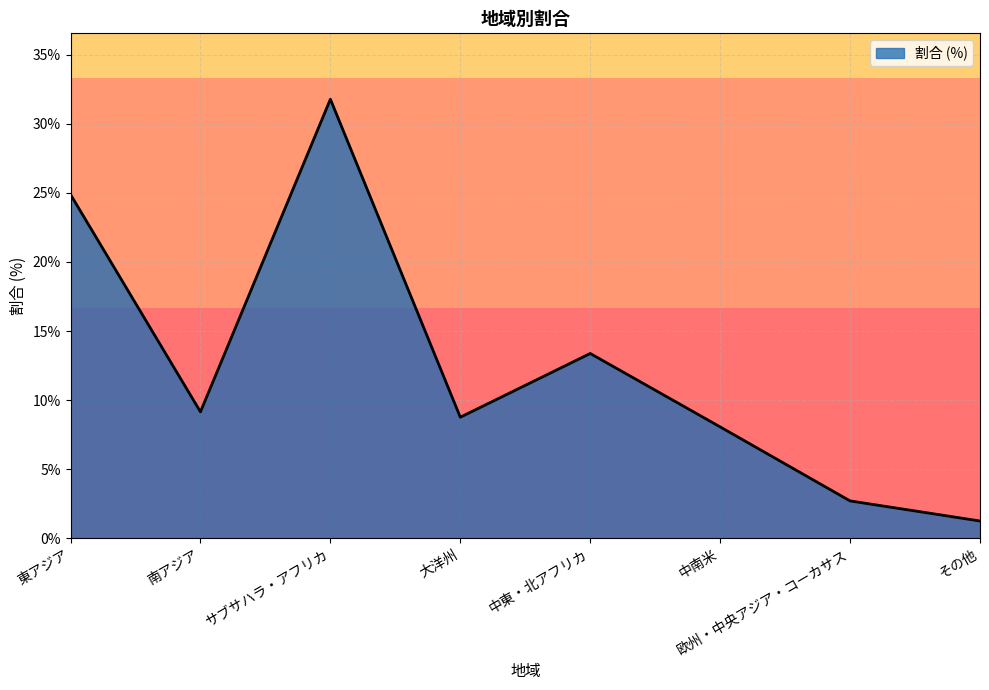

Does the chart have visible grid lines?

Yes